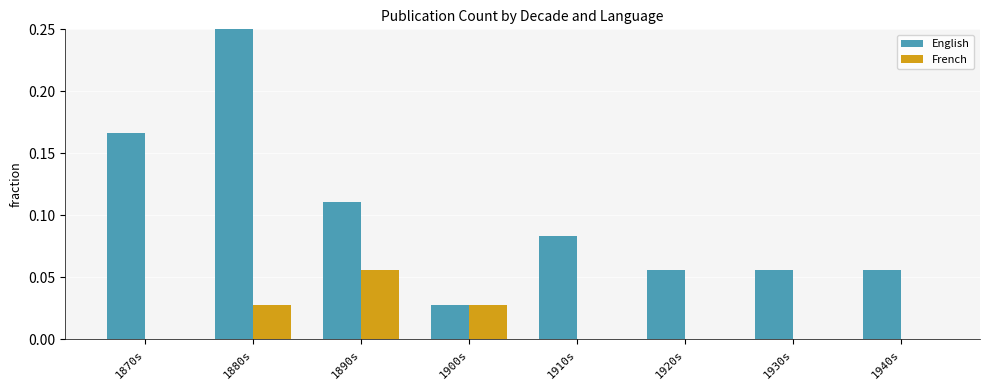

What position from the left is 1920s?

6